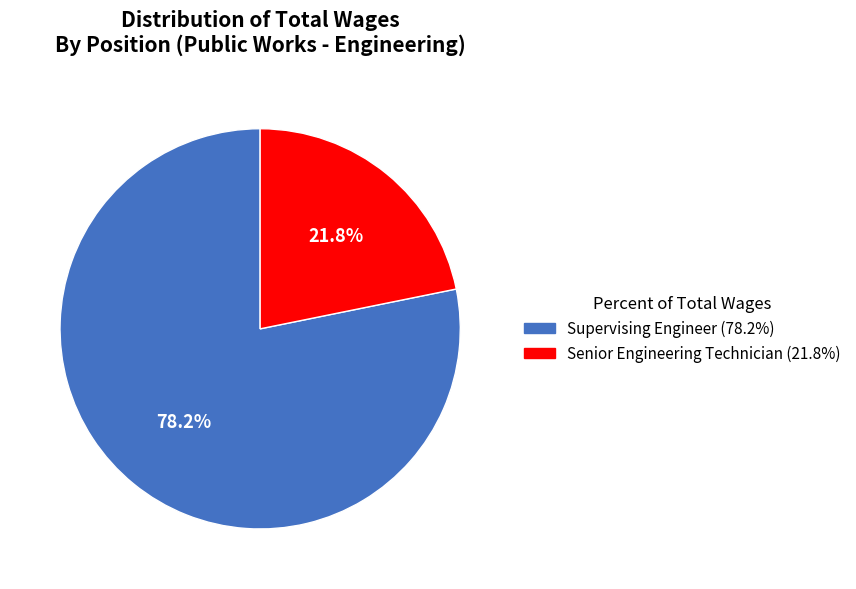

Is it true that Supervising Engineer is 78% of the pie?

True